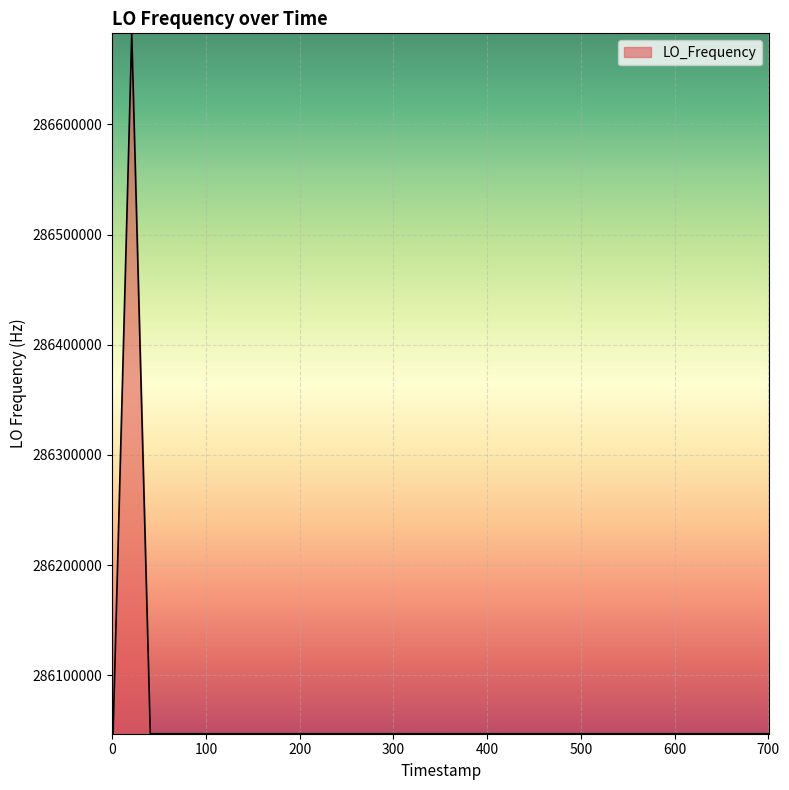

What is the greatest value displayed?

286682703.8